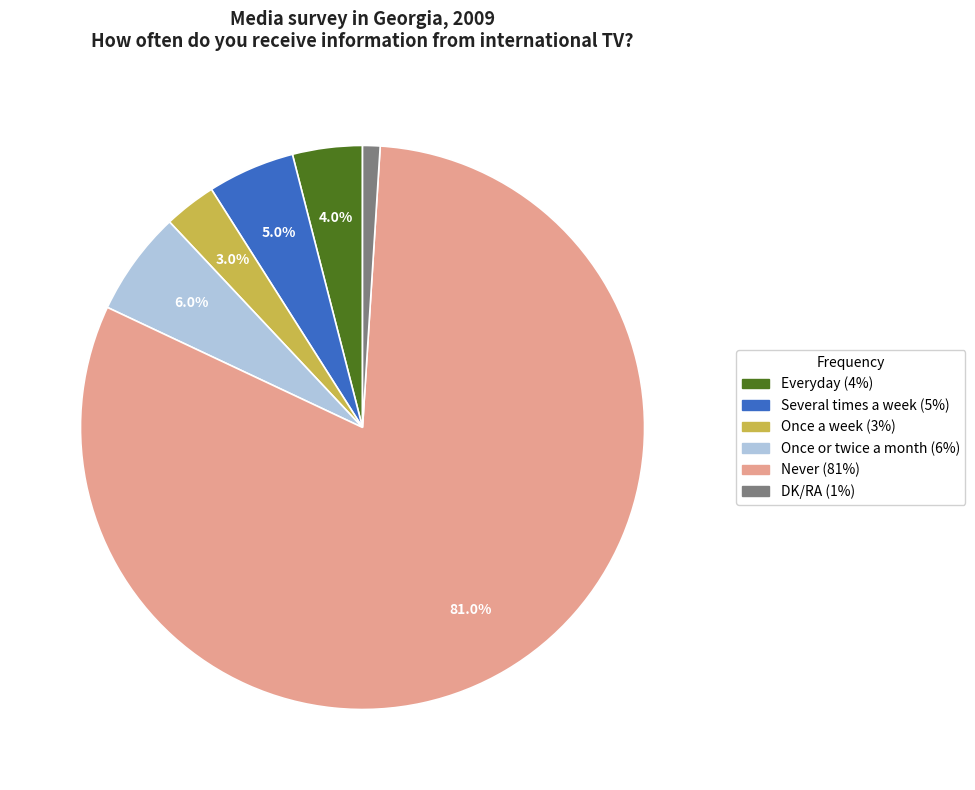

Is there any slice that represents more than half of the pie?

Yes